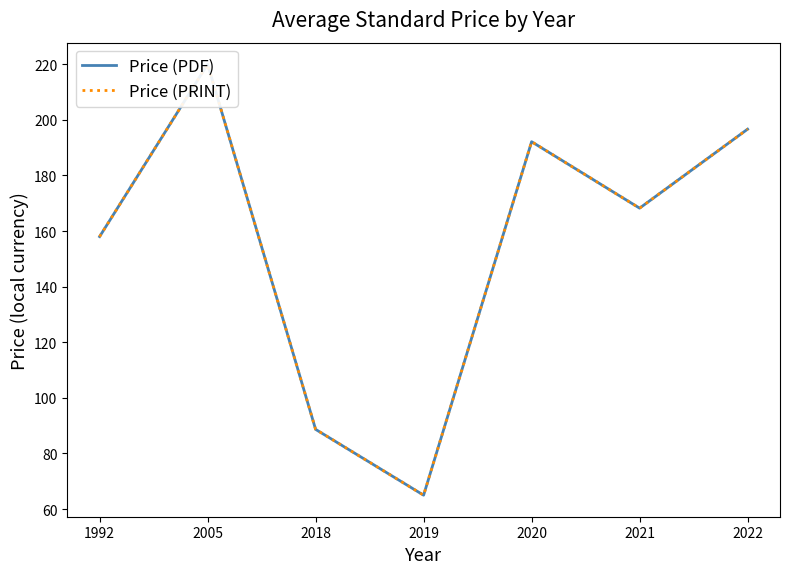

The value of Price (PDF) at 2020 is 192.1. True or false?

True